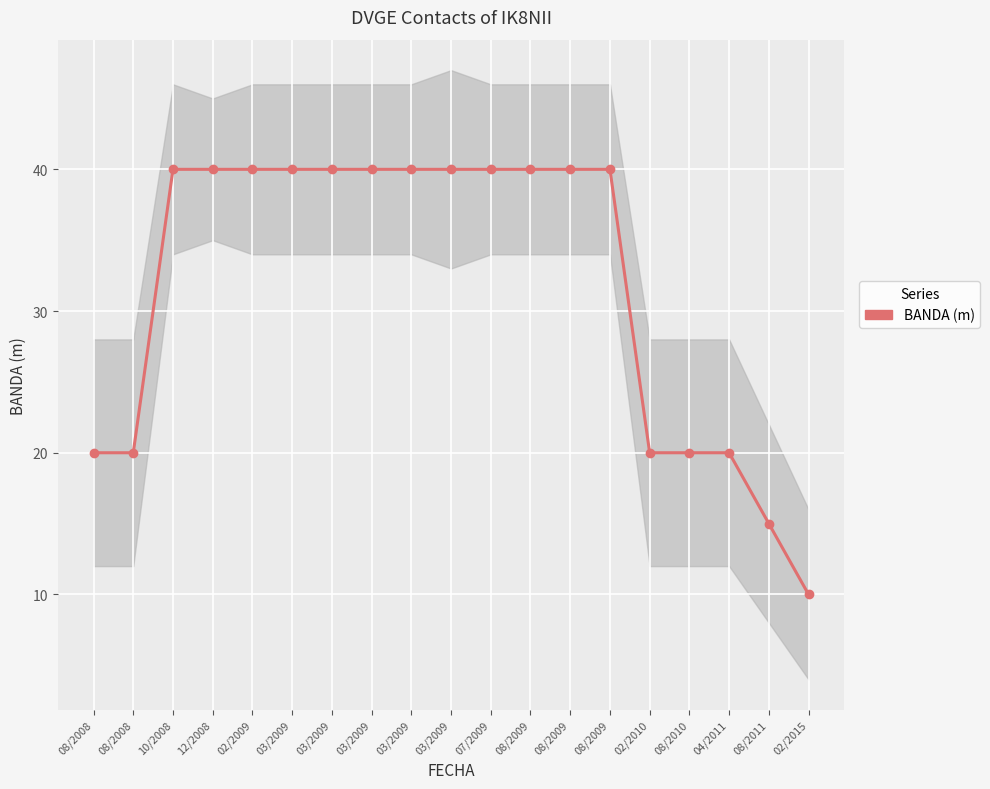

What is the label of the 16th point from the right?

12/2008